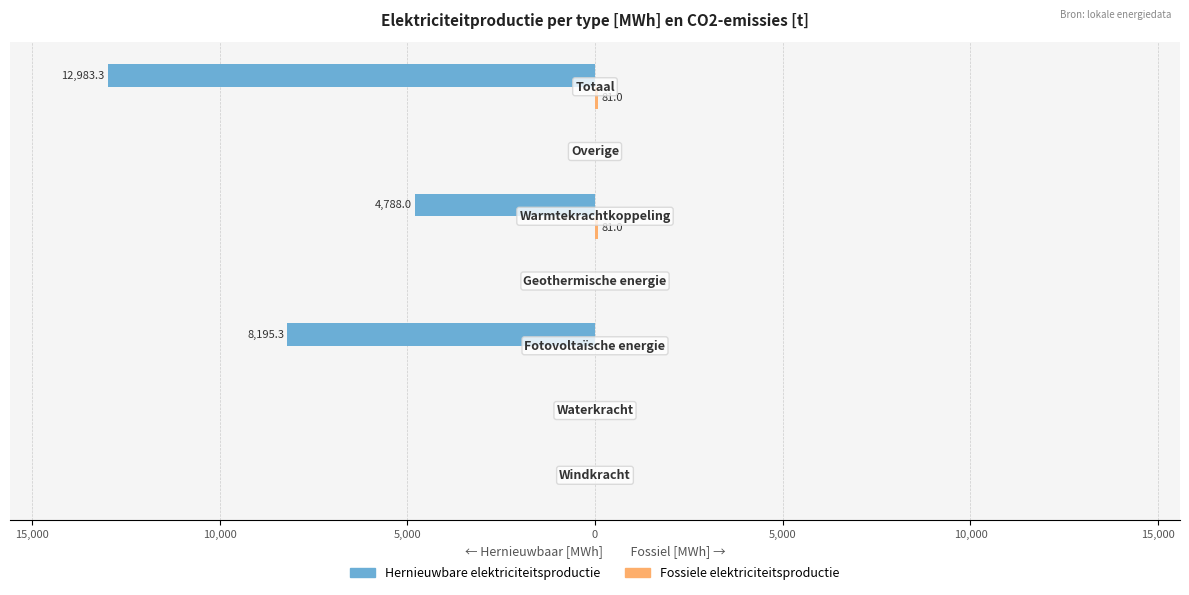

Does the chart contain stacked bars?

No